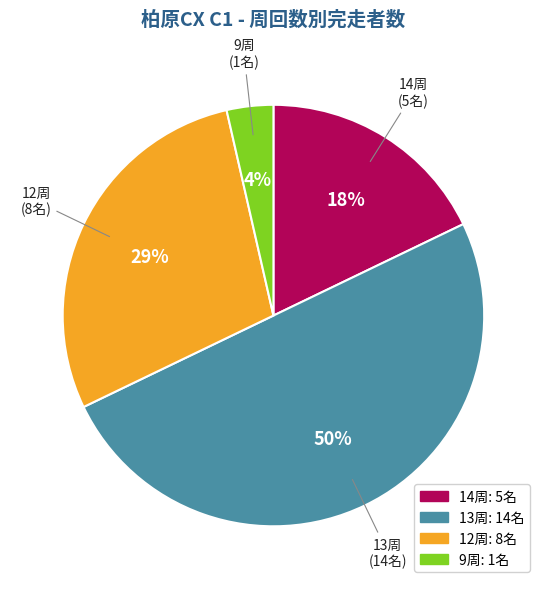

To the nearest percent, what is the difference between the largest and smallest slice percentages?

46%